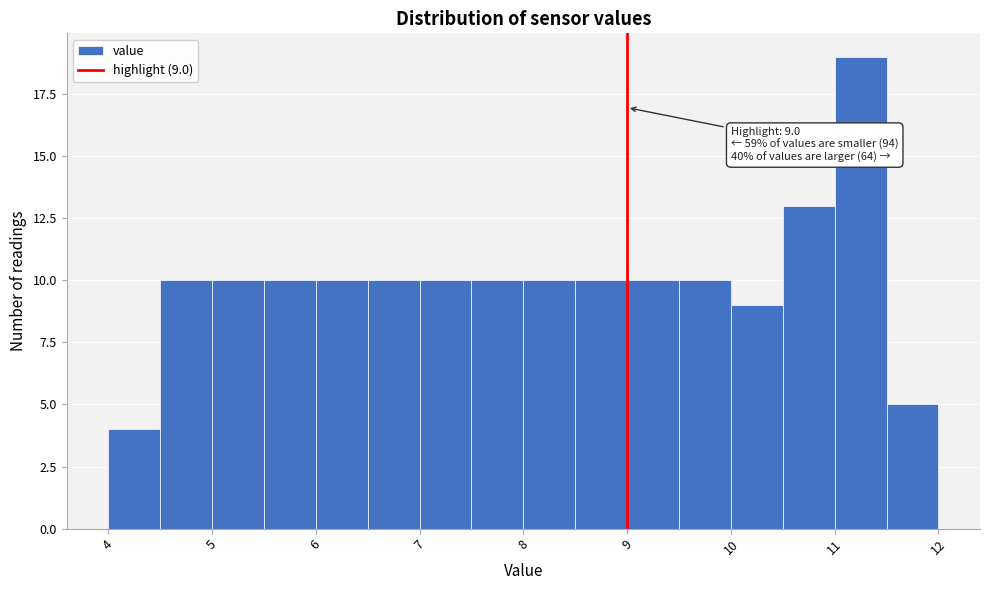

Which range on the x-axis has the tallest bar?

11.0 to 11.5